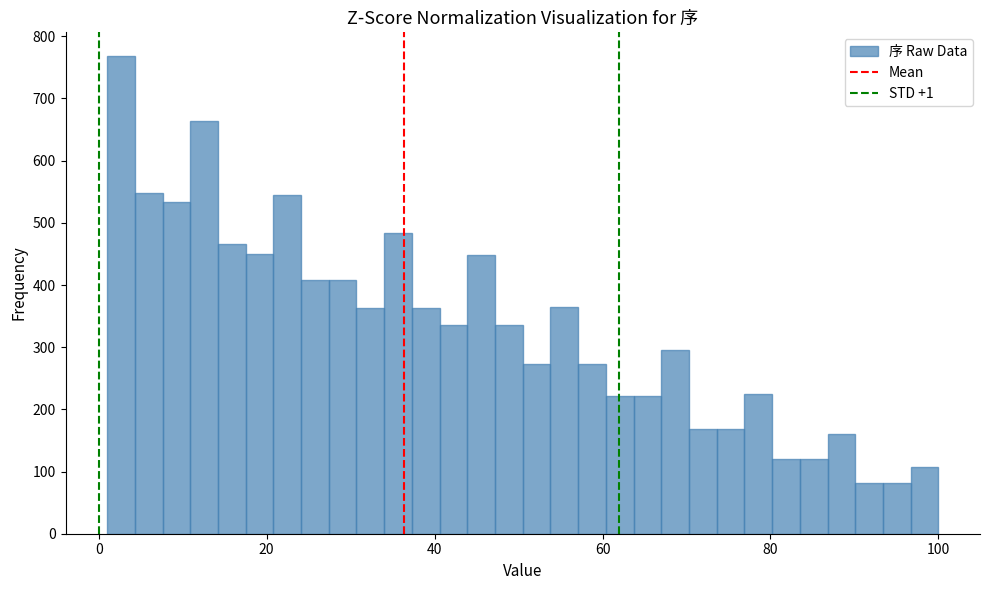

Around what value on the x-axis is the tallest bar? Give the approximate position of its centre, as read against the axis.

2